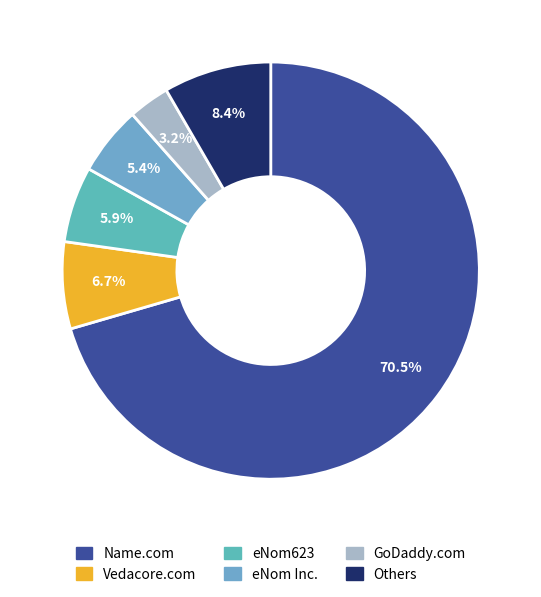

How many segments does this pie chart have?

6